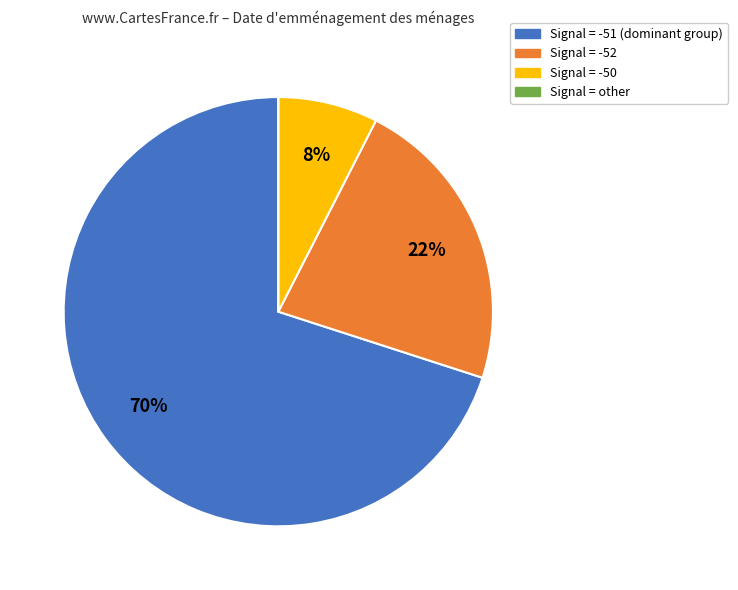

To the nearest percent, what is the average slice percentage?

25%